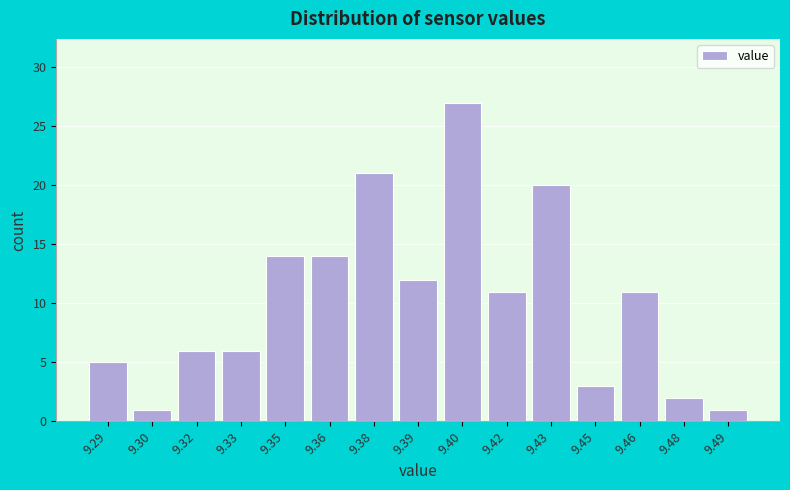

Reading left to right, transcribe all the data shown in this chart.

9.29=5	9.30=1	9.32=6	9.33=6	9.35=14	9.36=14	9.38=21	9.39=12	9.40=27	9.42=11	9.43=20	9.45=3	9.46=11	9.48=2	9.49=1